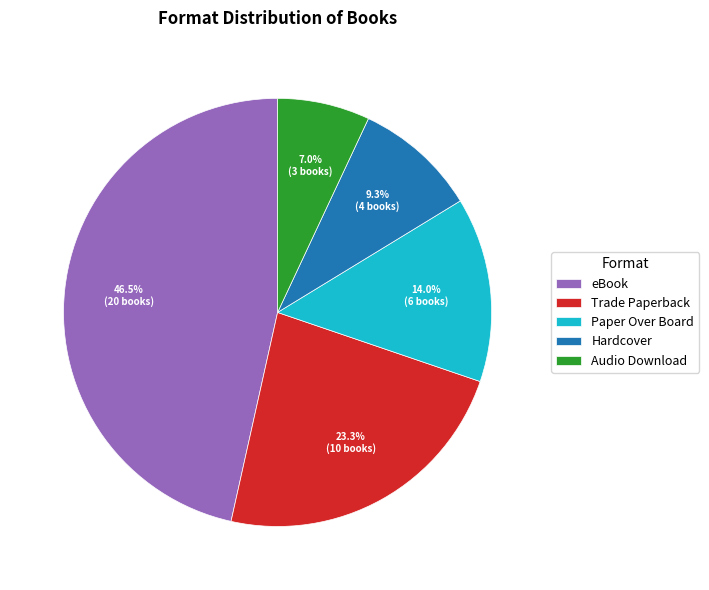

How many slices are in this pie chart?

5